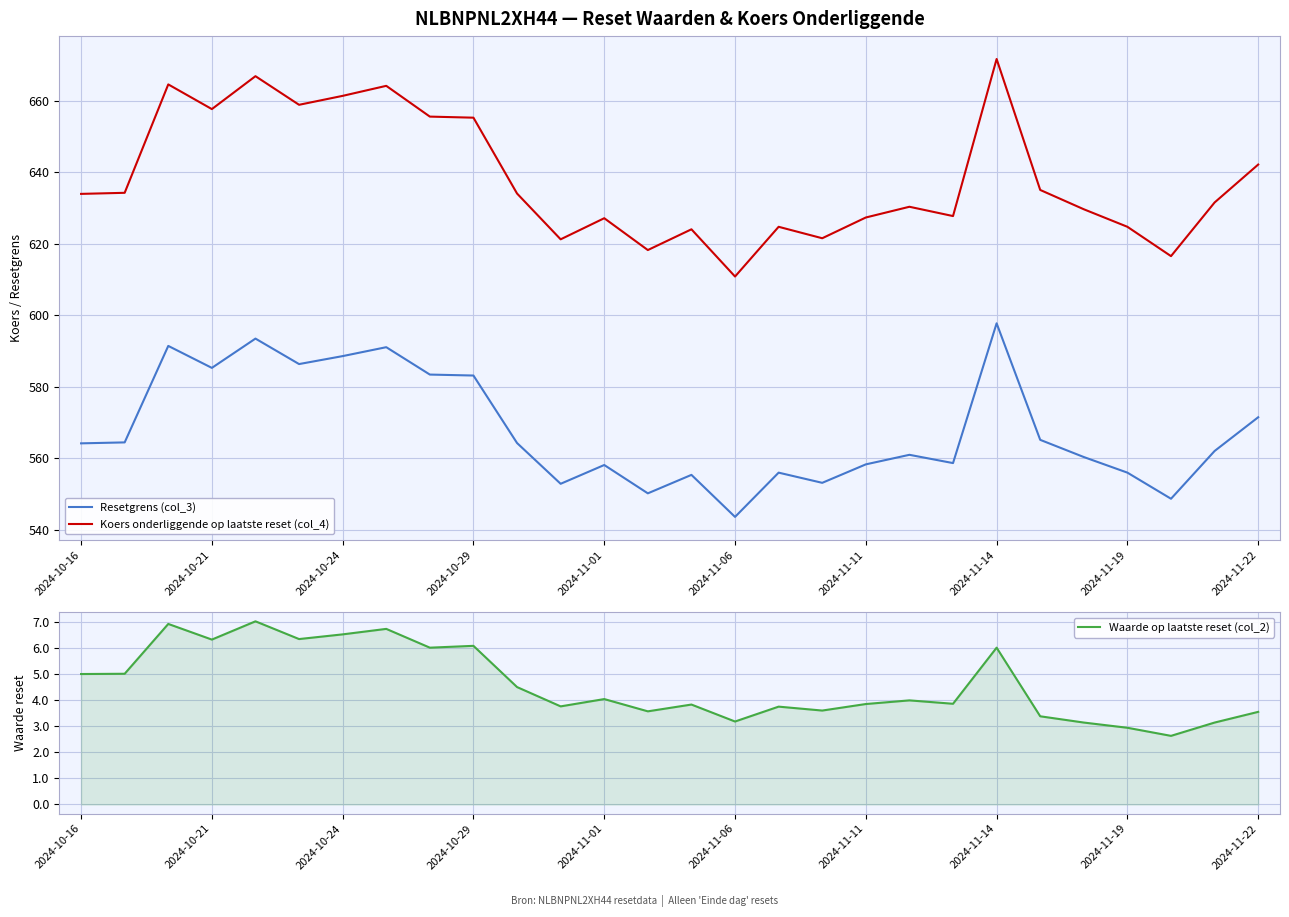

True or false: Koers onderliggende op laatste reset (col_4) has a value of 627.1 at 2024-11-01.

True